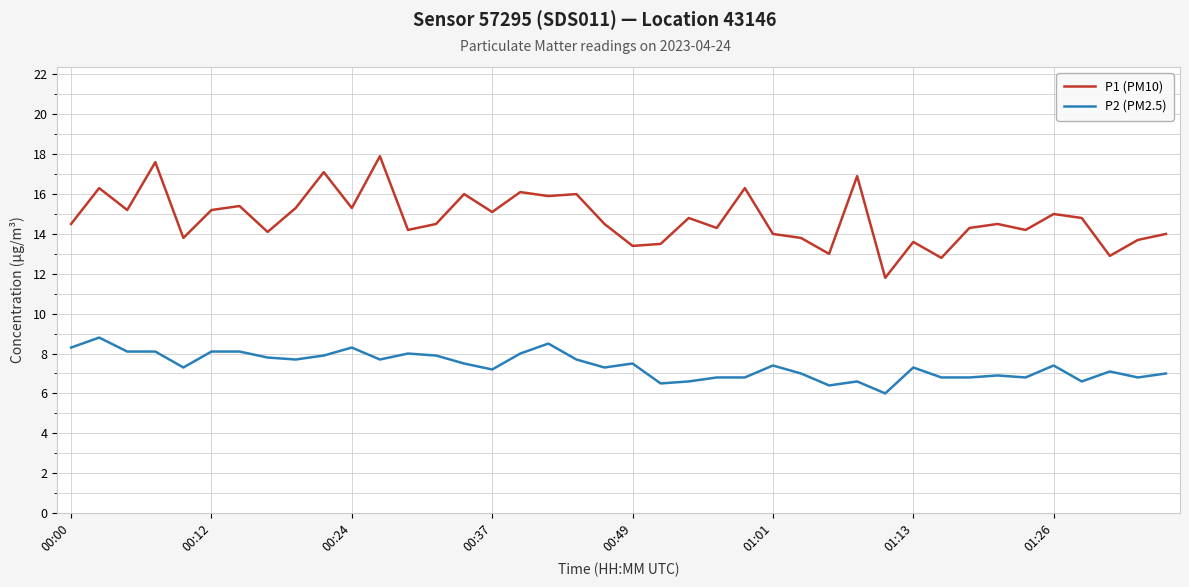

Is this an area chart (filled region under the line)?

No